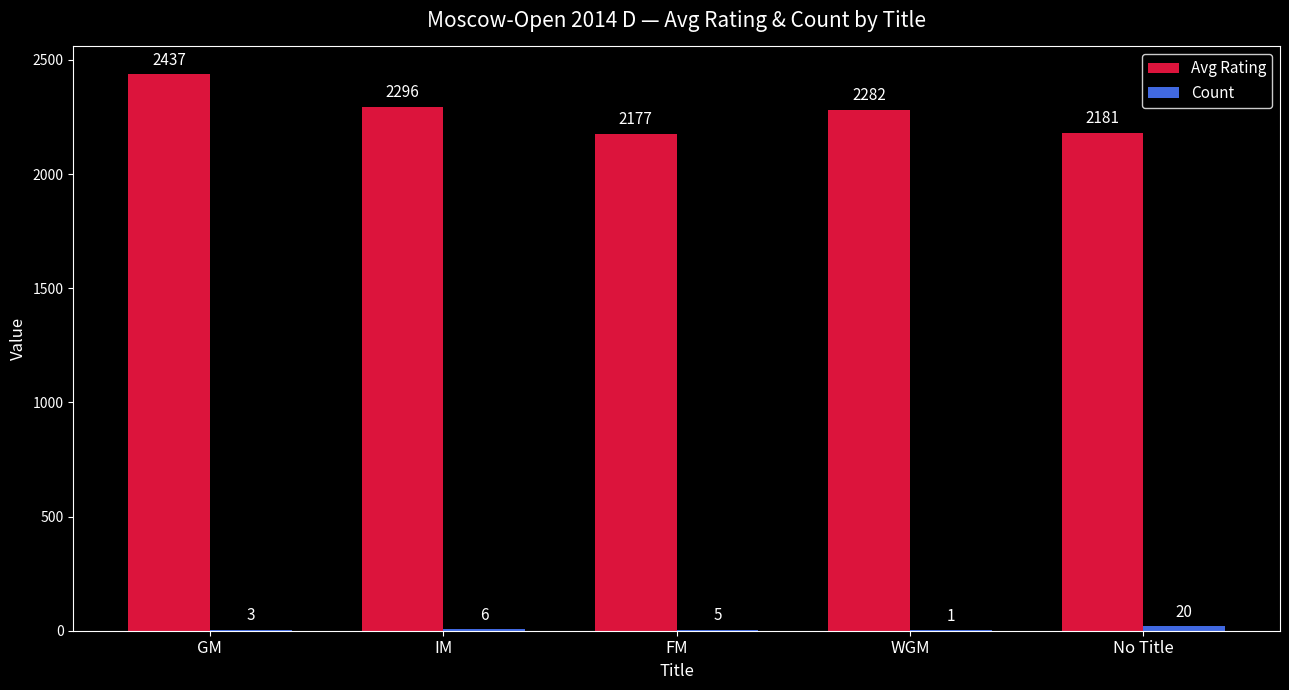

What is the sum of the Avg Rating values at WGM and FM?

4459.4